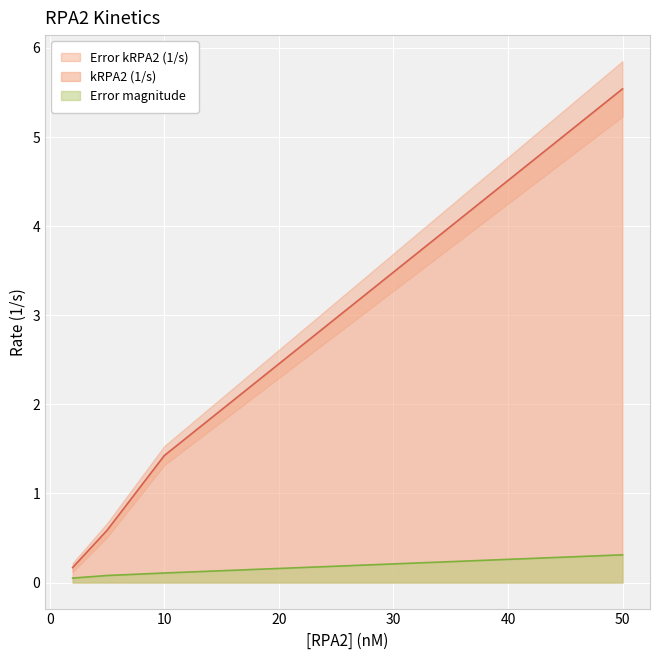

The value of Error kRPA2 (1/s) at 2 is 0.1. True or false?

False